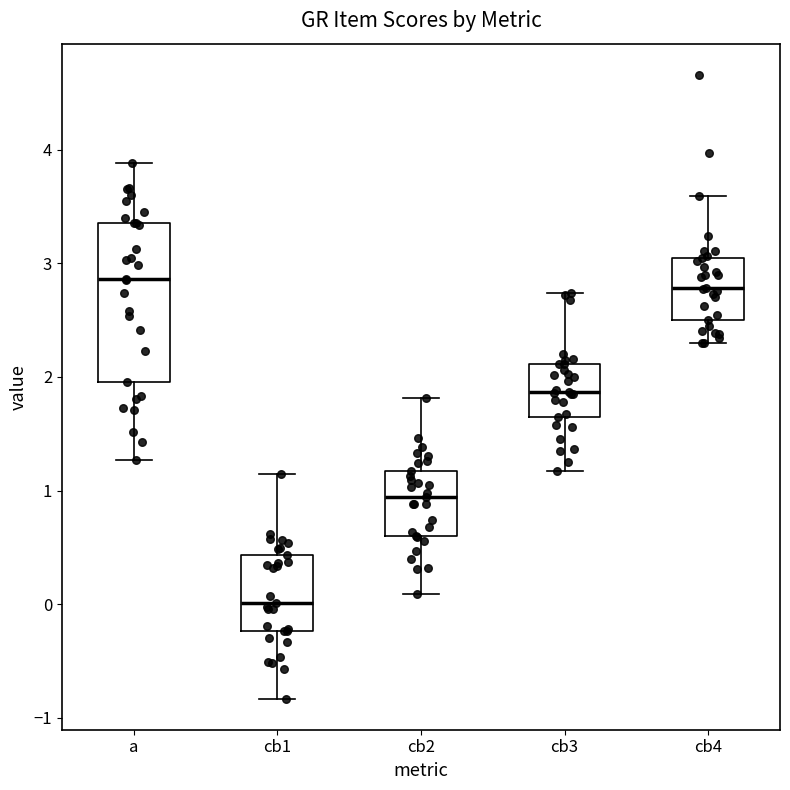

Which box's median line is the lowest?

cb1